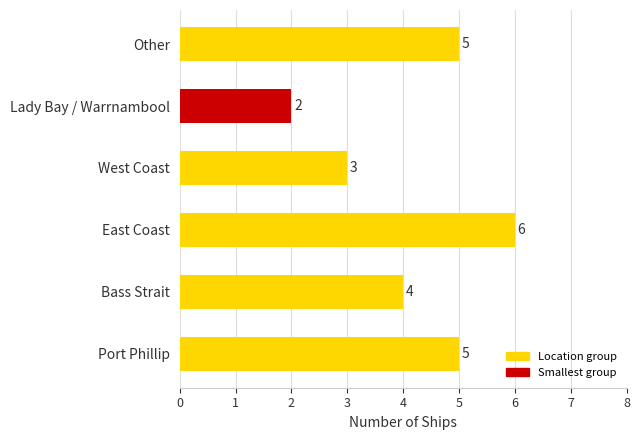

Which category has the highest value across all series?

East Coast